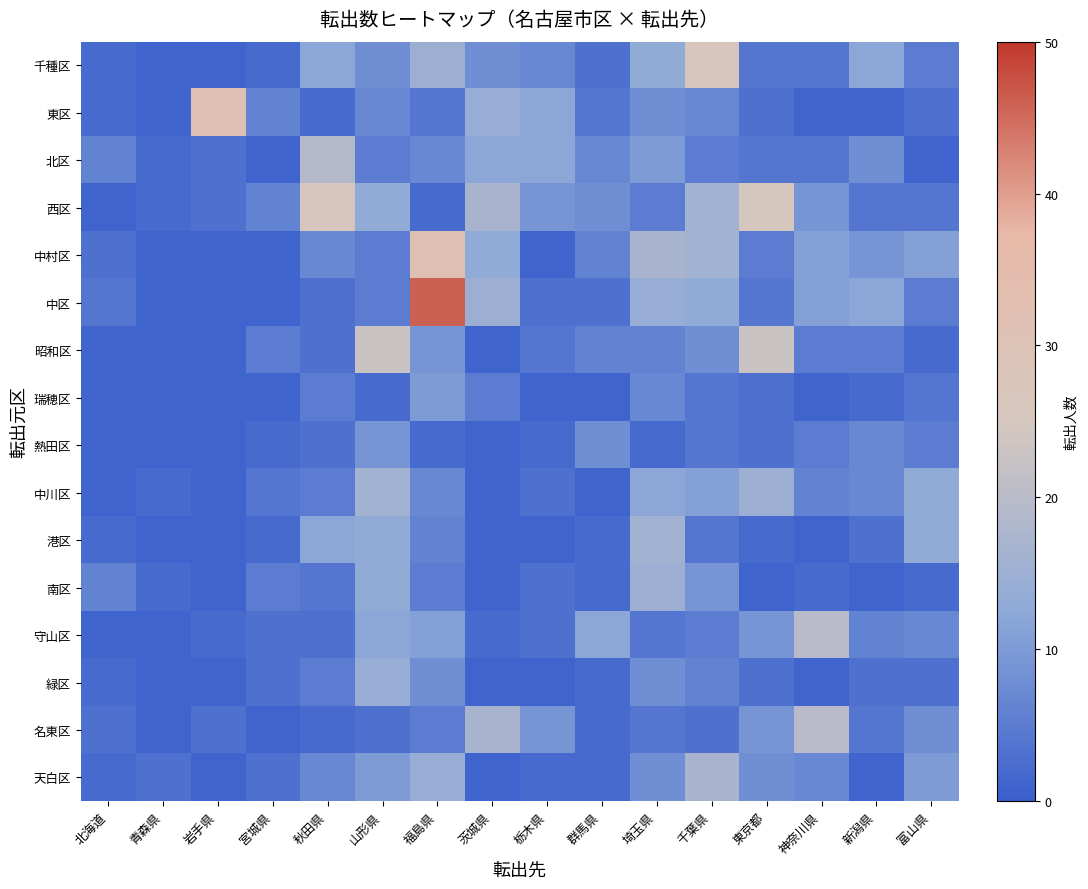

What is the difference between the highest and lowest values at 北海道?

5